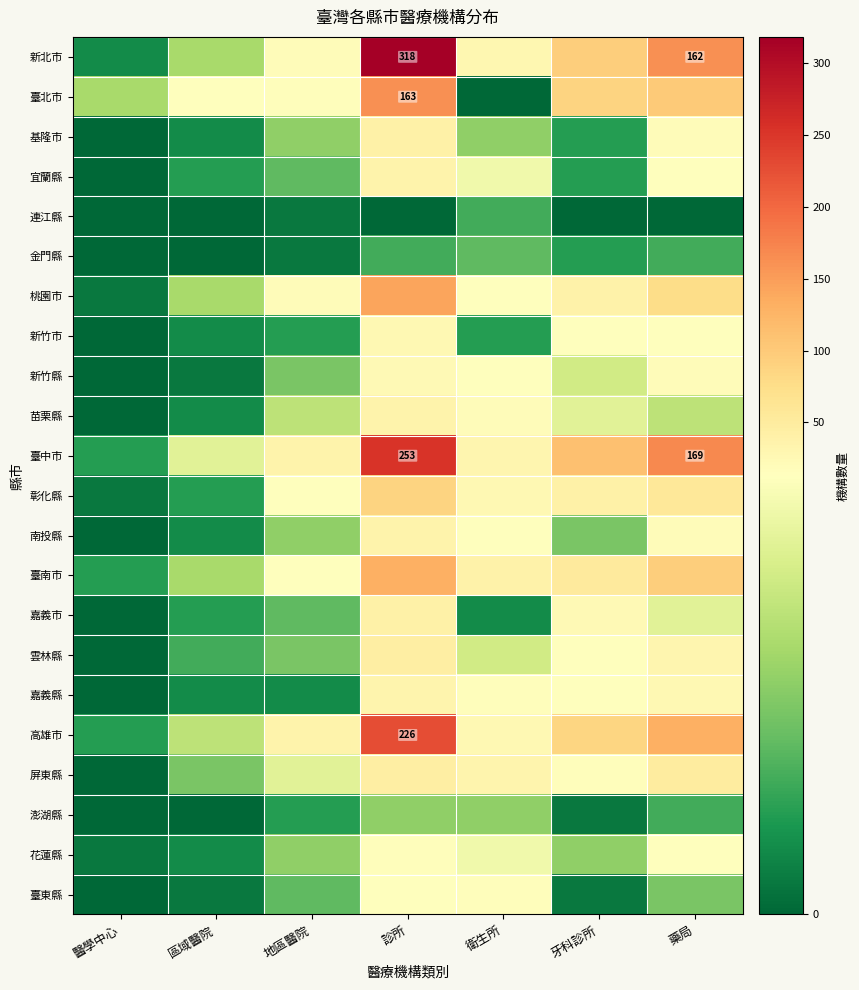

The 雲林縣 series shows 0 at 醫學中心. True or false?

True